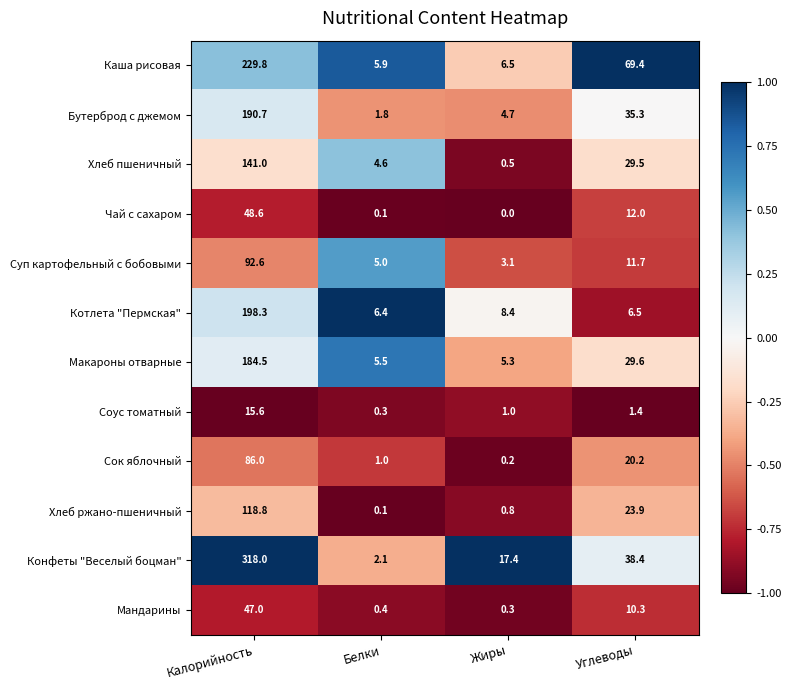

Which series has the largest range (max minus min)?

Конфеты "Веселый боцман"